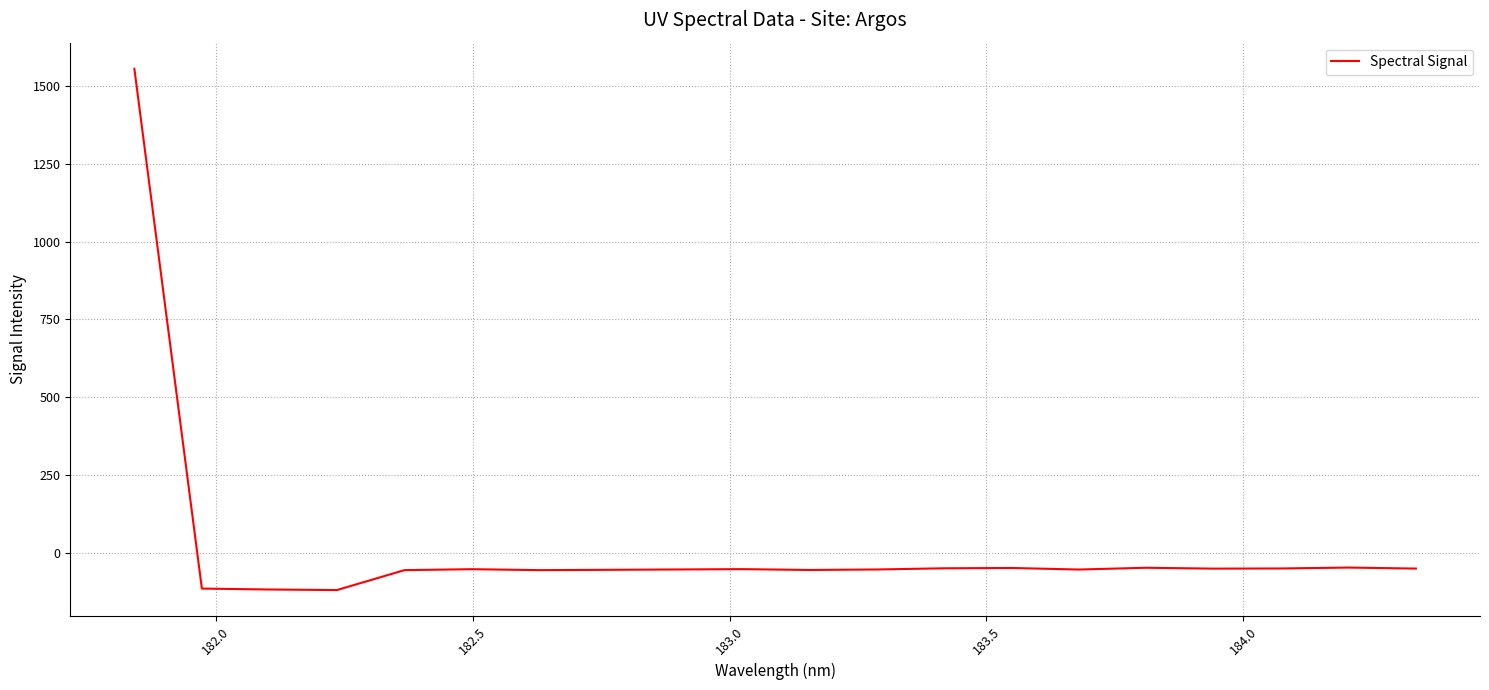

What is the difference between the maximum and minimum values?

1675.5